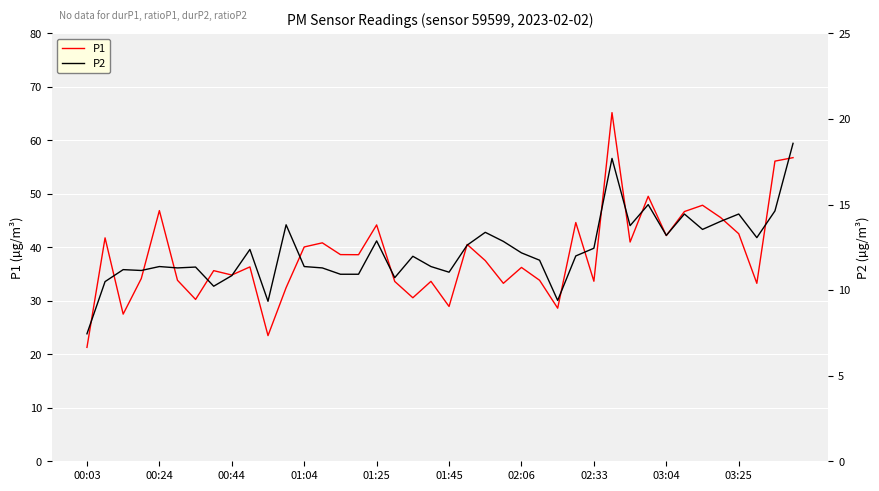

What is the highest value of the P1 series?

65.2